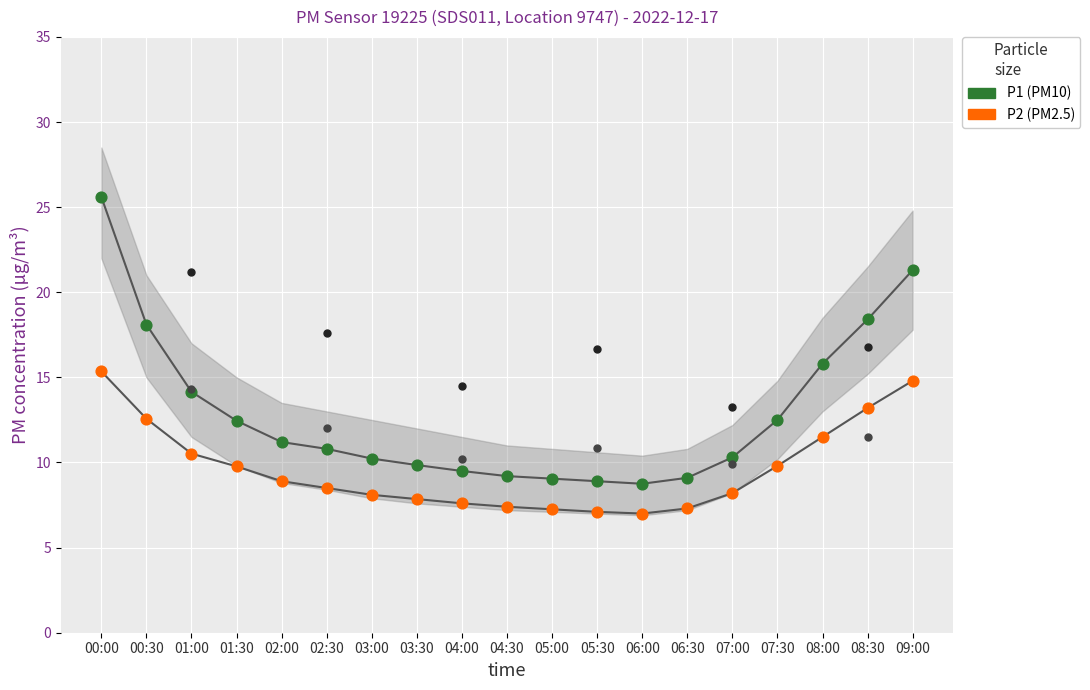

What is the total value across all series at 08:00?

27.3